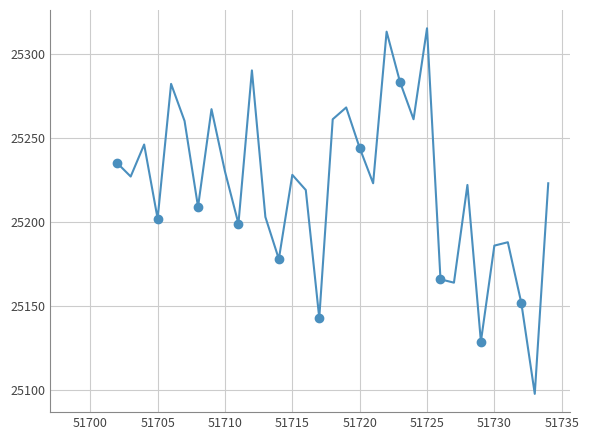

What is the average value?

25222